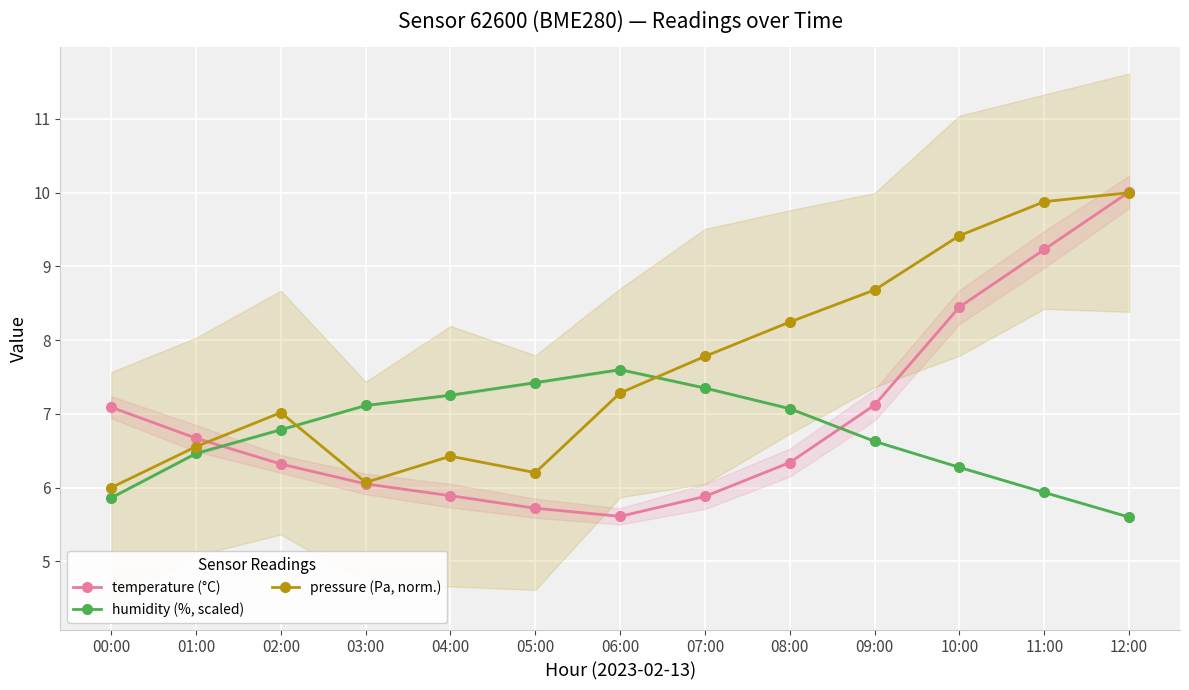

What is the value of the humidity (%, scaled) point at the 7th from the left?

7.6